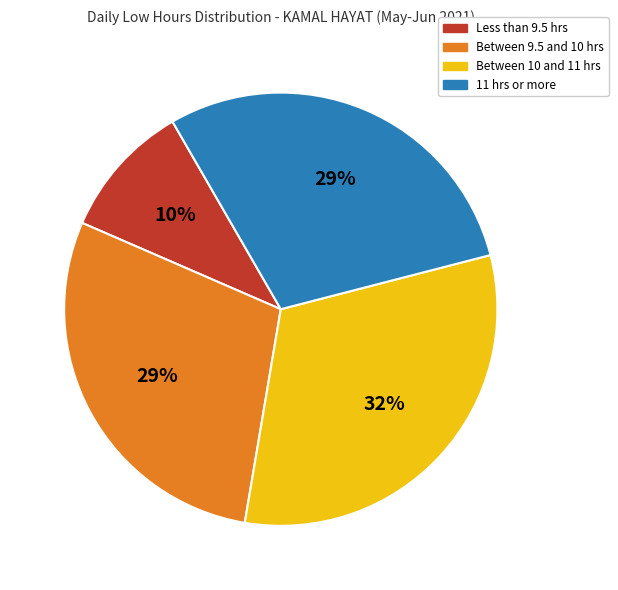

To the nearest percent, what is the difference between the Less than 9.5 hrs and Between 9.5 and 10 hrs slice percentages?

19%